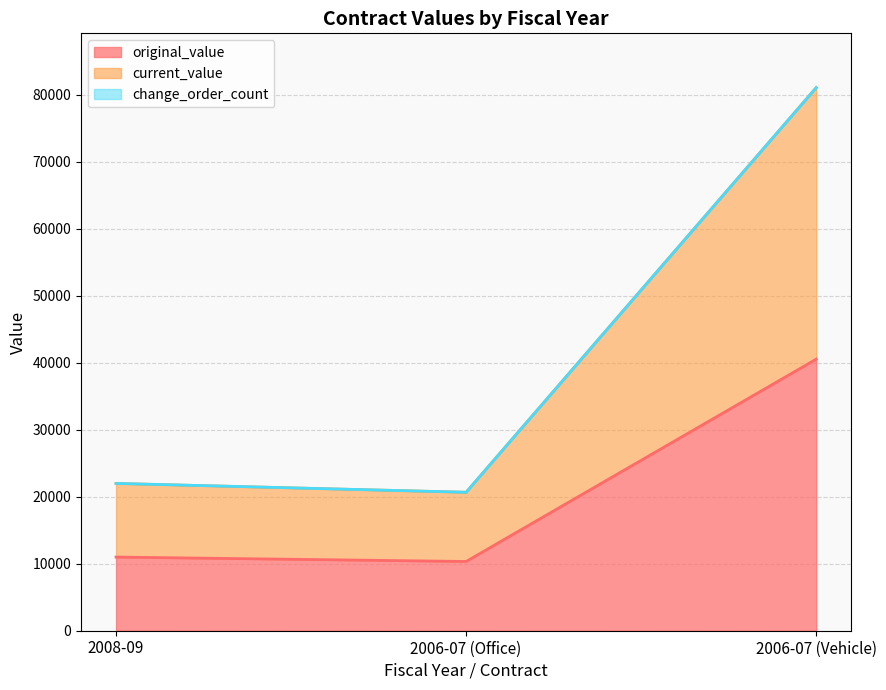

Does the chart display data point markers on the line(s)?

No